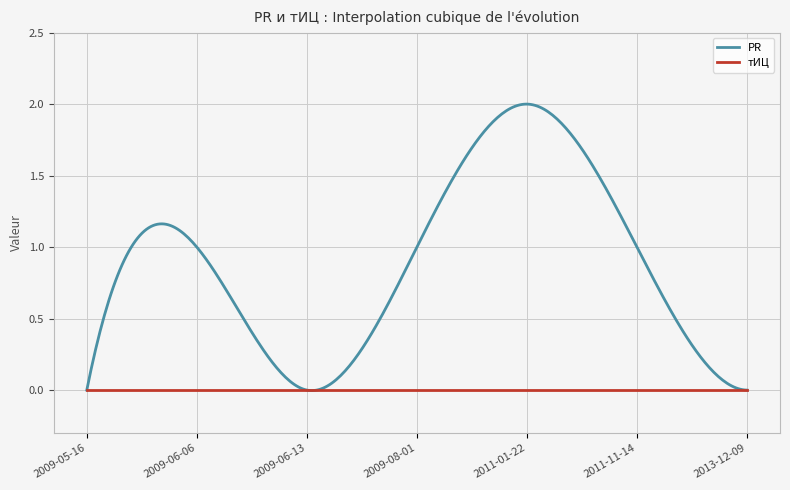

Which series has the largest total across all categories?

PR